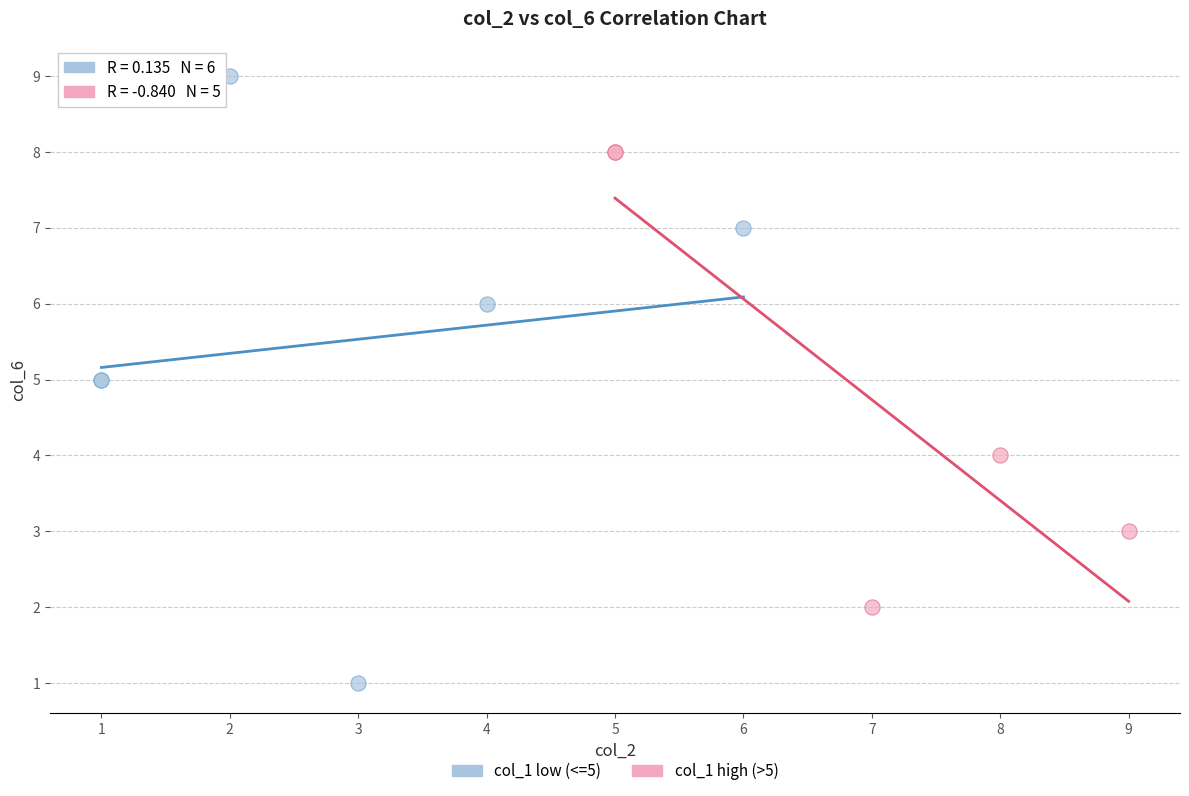

Which series contains the lowest Y value?

col_1 low (<=5)